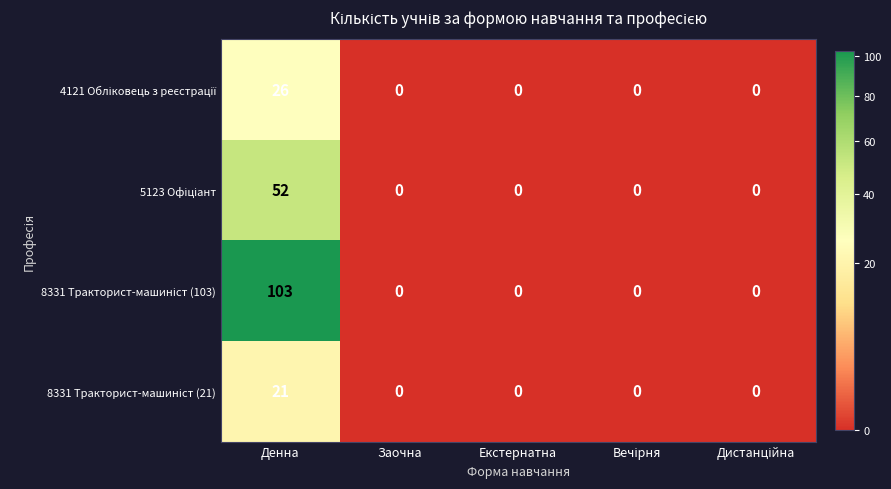

At which category is the sum across all series the highest?

Денна